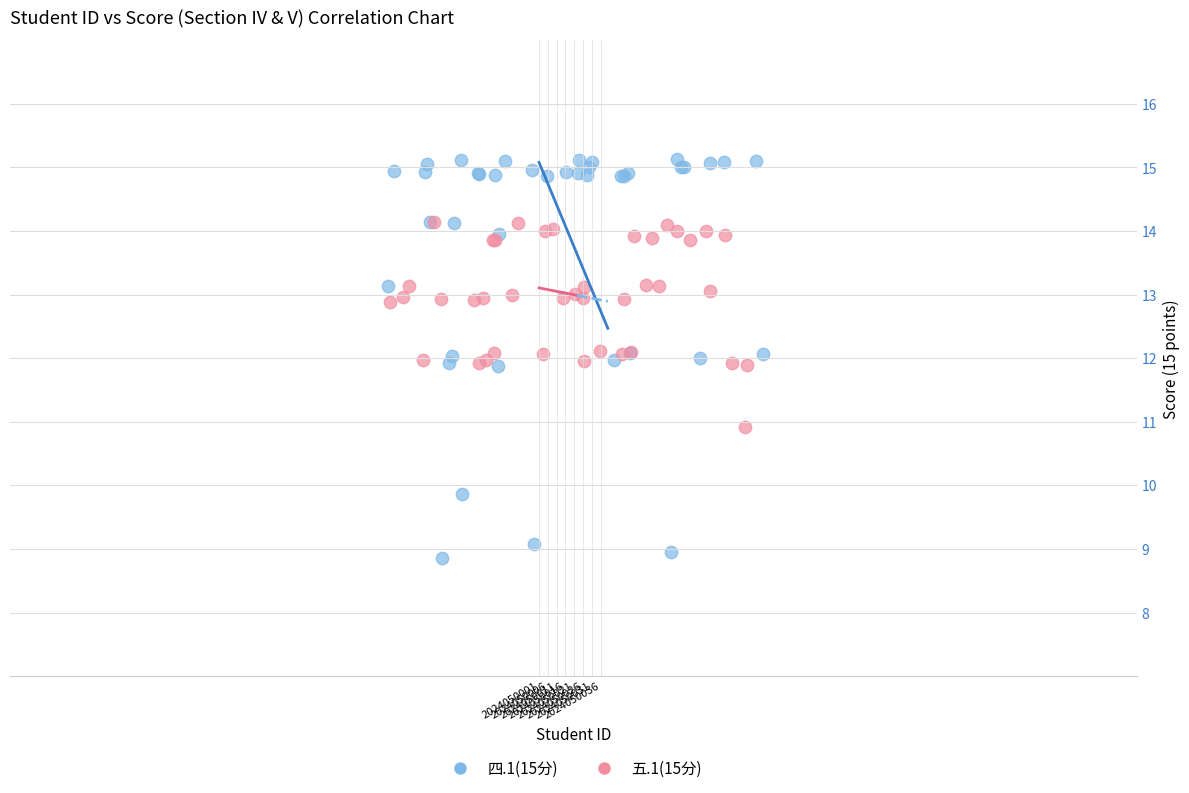

Which series has the widest spread of Y values?

四.1(15分)